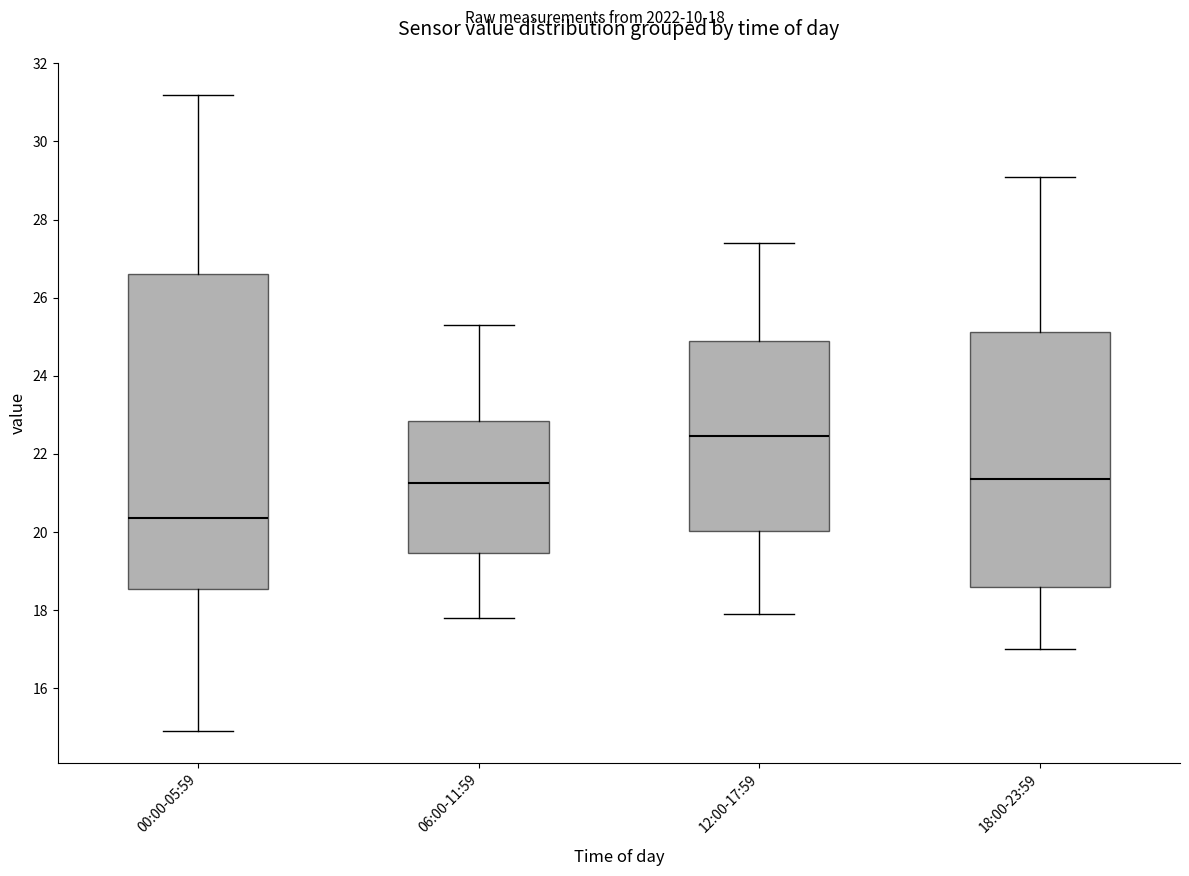

Comparing the boxes themselves (not the whiskers), which one is the tallest?

00:00-05:59